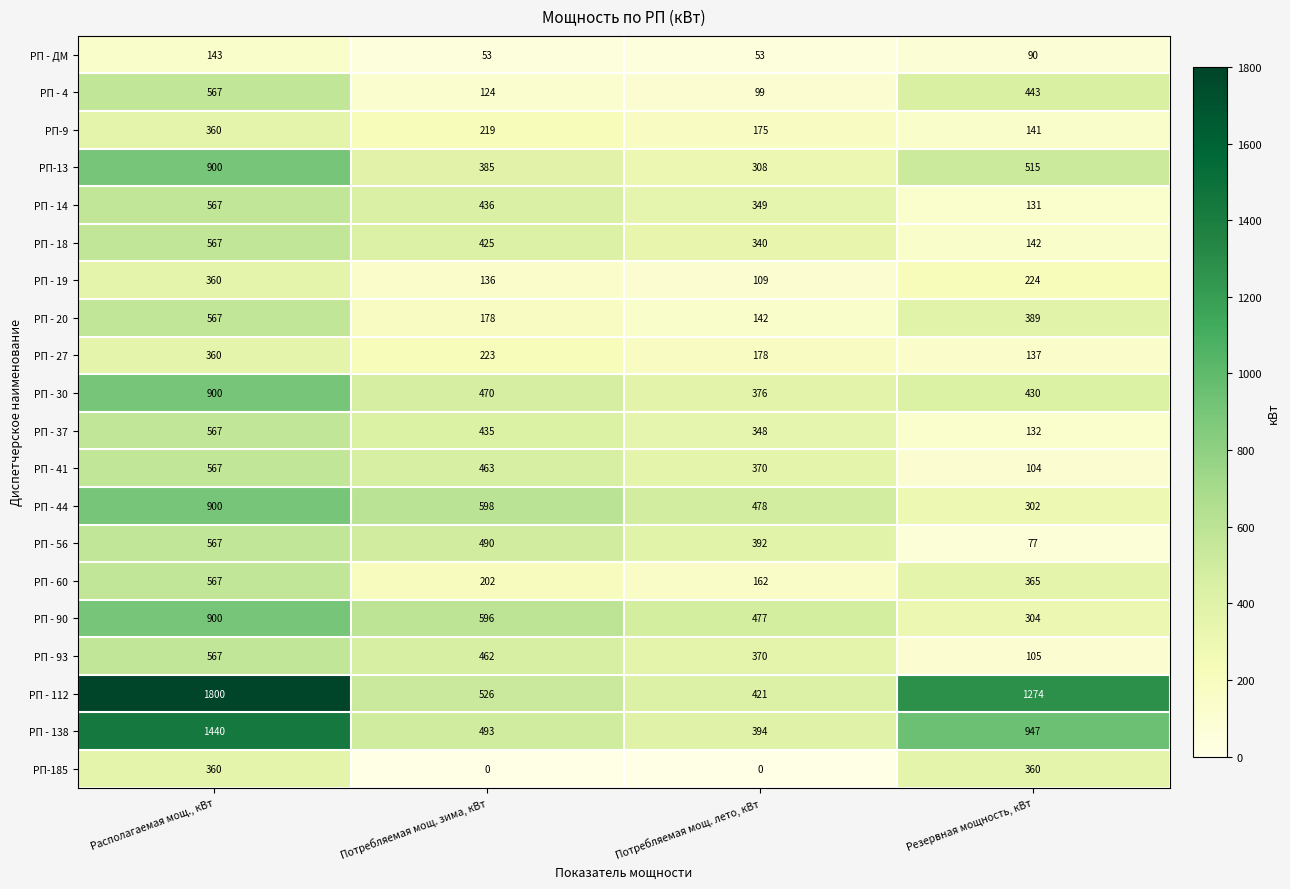

At Резервная мощность, кВт, list the series in order from largest to smallest.

РП - 112, РП - 138, РП-13, РП - 4, РП - 30, РП - 20, РП - 60, РП-185, РП - 90, РП - 44, РП - 19, РП - 18, РП-9, РП - 27, РП - 37, РП - 14, РП - 93, РП - 41, РП - ДМ, РП - 56